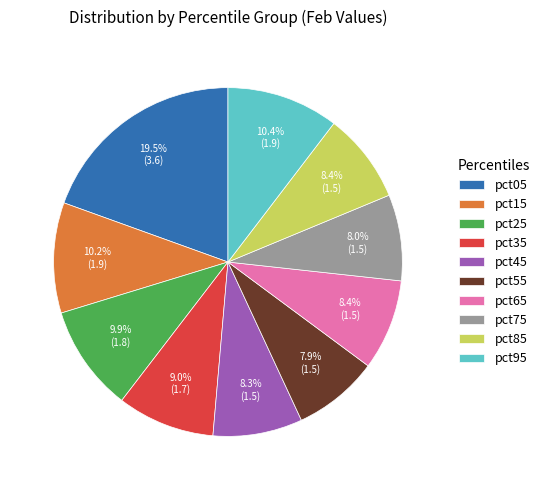

Which slice is the largest?

pct05